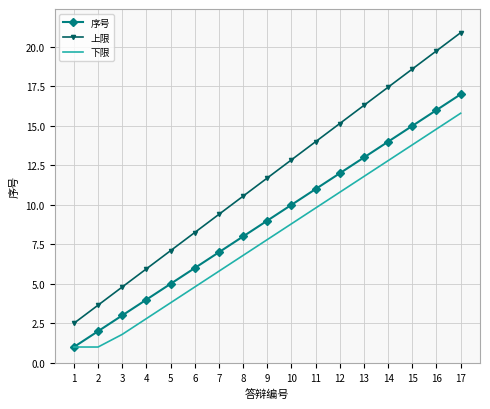

What is the total value across all series at 8?

25.4